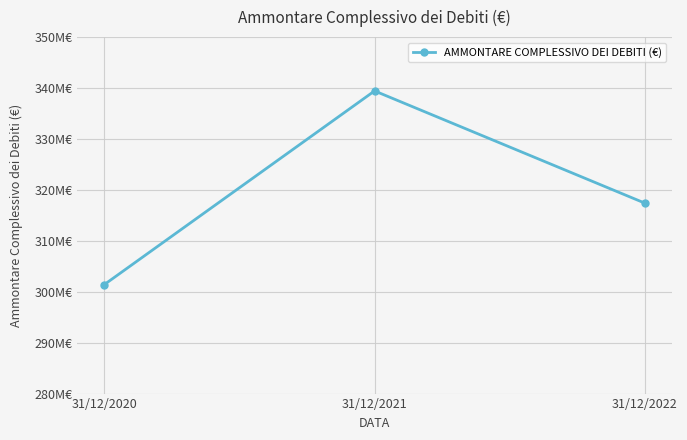

Rank the categories by value from highest to lowest.

31/12/2021, 31/12/2022, 31/12/2020